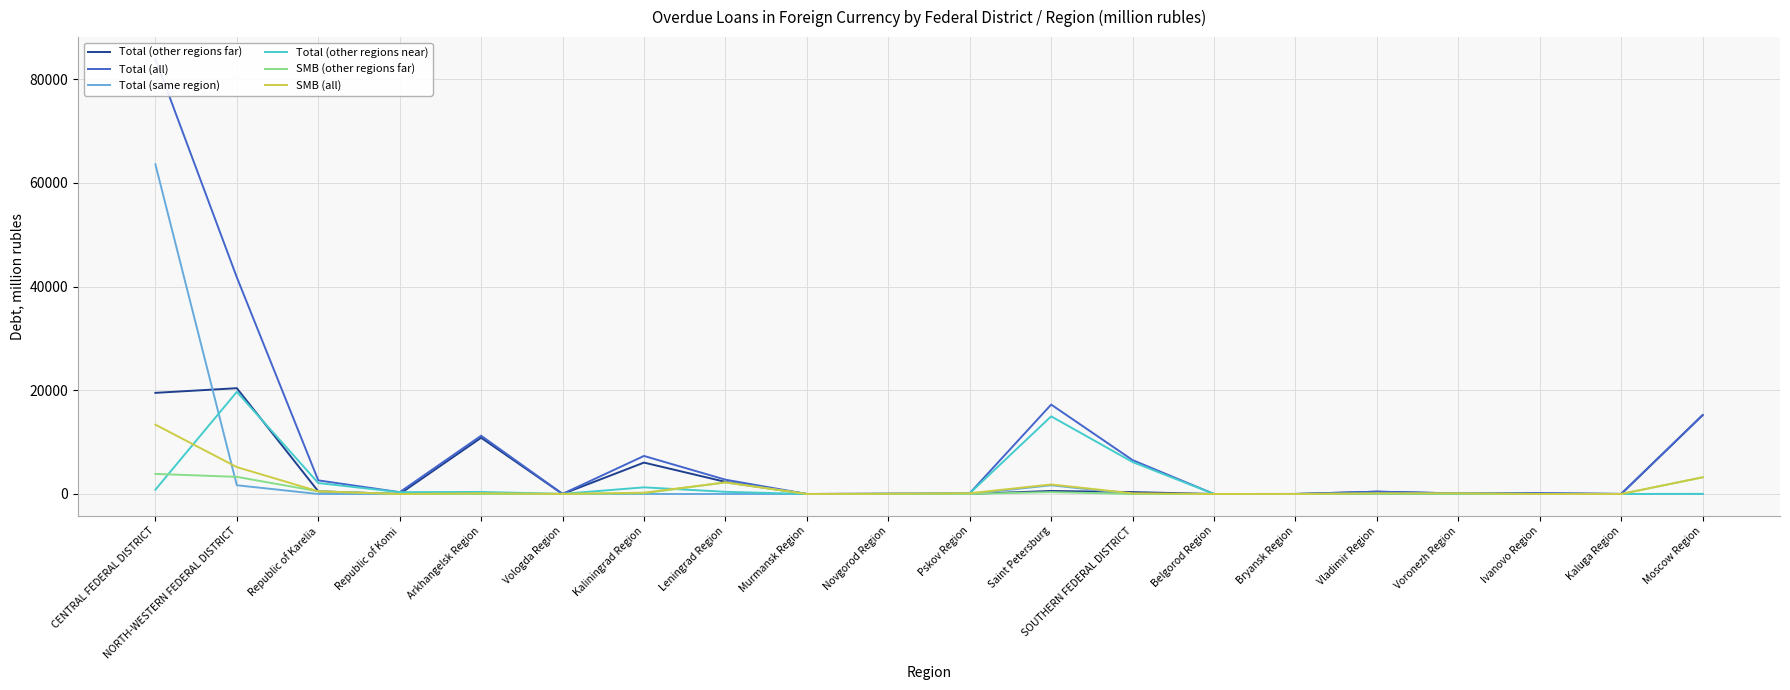

Reading left to right, list all the values displayed in this chart.

Total (other regions far): CENTRAL FEDERAL DISTRICT=19504	NORTH-WESTERN FEDERAL DISTRICT=20402	Republic of Karelia=514	Republic of Komi=0	Arkhangelsk Region=10845	Vologda Region=0	Kaliningrad Region=6056	Leningrad Region=2338	Murmansk Region=0	Novgorod Region=47	Pskov Region=15	Saint Petersburg=586	SOUTHERN FEDERAL DISTRICT=364	Belgorod Region=2	Bryansk Region=8	Vladimir Region=447	Voronezh Region=105	Ivanovo Region=129	Kaluga Region=13	Moscow Region=15200
Total (all): CENTRAL FEDERAL DISTRICT=83911	NORTH-WESTERN FEDERAL DISTRICT=41787	Republic of Karelia=2628	Republic of Komi=354	Arkhangelsk Region=11240	Vologda Region=27	Kaliningrad Region=7337	Leningrad Region=2758	Murmansk Region=4	Novgorod Region=47	Pskov Region=149	Saint Petersburg=17242	SOUTHERN FEDERAL DISTRICT=6534	Belgorod Region=2	Bryansk Region=8	Vladimir Region=447	Voronezh Region=105	Ivanovo Region=129	Kaluga Region=13	Moscow Region=15232
Total (same region): CENTRAL FEDERAL DISTRICT=63582	NORTH-WESTERN FEDERAL DISTRICT=1686	Republic of Karelia=0	Republic of Komi=0	Arkhangelsk Region=0	Vologda Region=0	Kaliningrad Region=0	Leningrad Region=0	Murmansk Region=4	Novgorod Region=0	Pskov Region=0	Saint Petersburg=1682	SOUTHERN FEDERAL DISTRICT=8	Belgorod Region=0	Bryansk Region=0	Vladimir Region=0	Voronezh Region=0	Ivanovo Region=0	Kaluga Region=0	Moscow Region=0
Total (other regions near): CENTRAL FEDERAL DISTRICT=825	NORTH-WESTERN FEDERAL DISTRICT=19699	Republic of Karelia=2114	Republic of Komi=354	Arkhangelsk Region=395	Vologda Region=27	Kaliningrad Region=1281	Leningrad Region=420	Murmansk Region=0	Novgorod Region=0	Pskov Region=134	Saint Petersburg=14973	SOUTHERN FEDERAL DISTRICT=6163	Belgorod Region=0	Bryansk Region=0	Vladimir Region=0	Voronezh Region=0	Ivanovo Region=0	Kaluga Region=0	Moscow Region=31
SMB (other regions far): CENTRAL FEDERAL DISTRICT=3874	NORTH-WESTERN FEDERAL DISTRICT=3304	Republic of Karelia=514	Republic of Komi=0	Arkhangelsk Region=0	Vologda Region=0	Kaliningrad Region=142	Leningrad Region=2233	Murmansk Region=0	Novgorod Region=38	Pskov Region=15	Saint Petersburg=361	SOUTHERN FEDERAL DISTRICT=0	Belgorod Region=2	Bryansk Region=8	Vladimir Region=103	Voronezh Region=105	Ivanovo Region=0	Kaluga Region=0	Moscow Region=3219
SMB (all): CENTRAL FEDERAL DISTRICT=13371	NORTH-WESTERN FEDERAL DISTRICT=5186	Republic of Karelia=514	Republic of Komi=0	Arkhangelsk Region=131	Vologda Region=27	Kaliningrad Region=252	Leningrad Region=2234	Murmansk Region=4	Novgorod Region=38	Pskov Region=149	Saint Petersburg=1836	SOUTHERN FEDERAL DISTRICT=131	Belgorod Region=2	Bryansk Region=8	Vladimir Region=103	Voronezh Region=105	Ivanovo Region=0	Kaluga Region=0	Moscow Region=3219